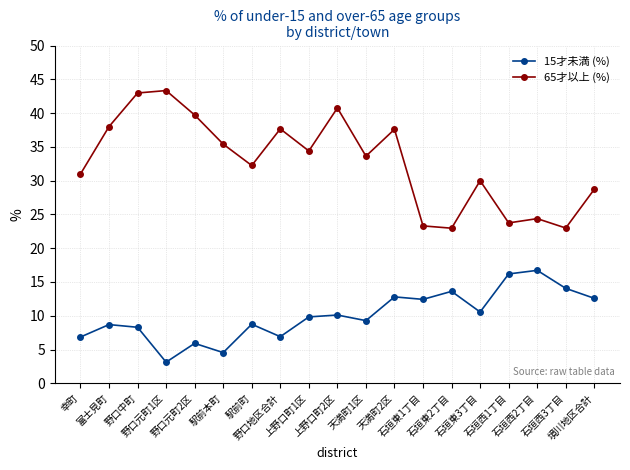

True or false: 65才以上 (%) and 15才未満 (%) intersect in this chart.

False